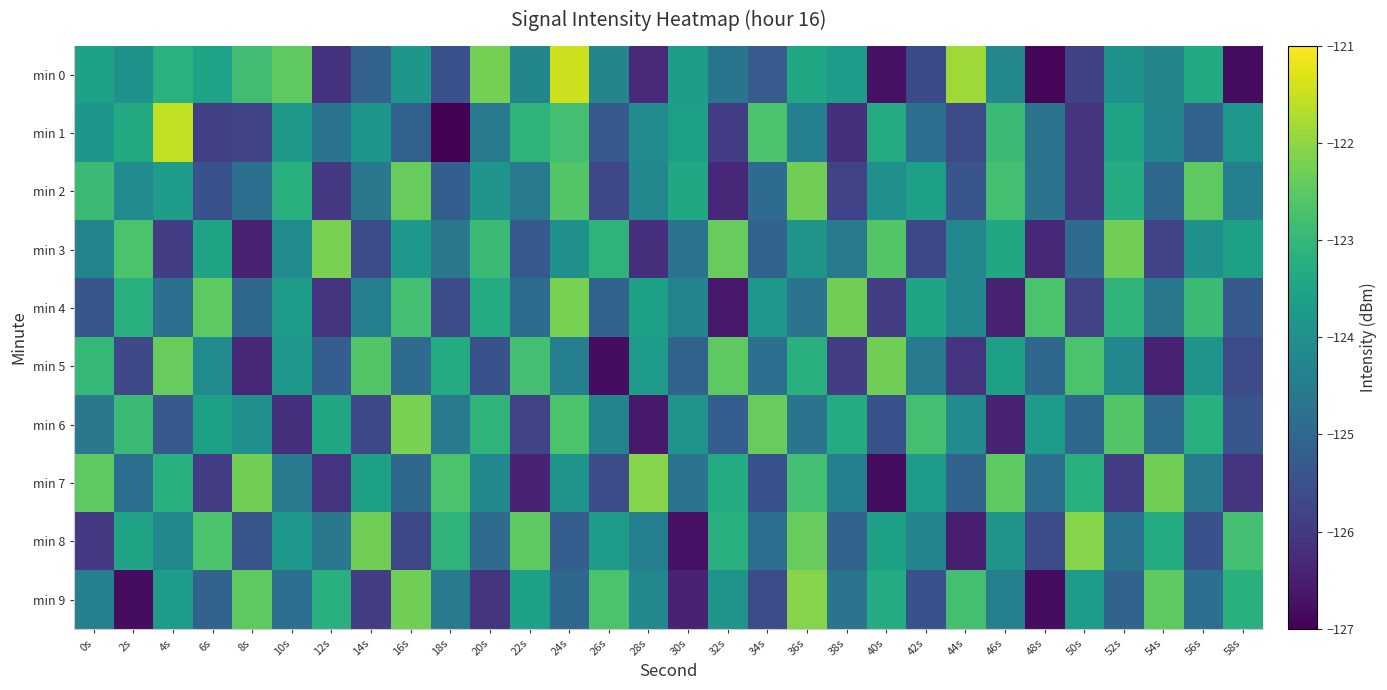

How many distinct data groups are displayed?

10